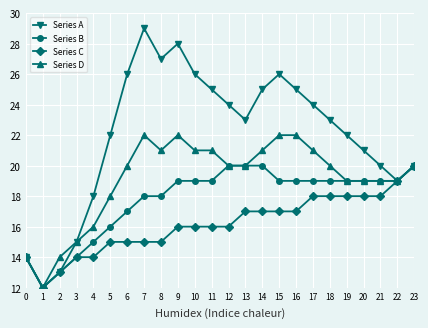

Reading left to right, what are all the values shown in this chart?

Series A: 0=14	1=12	2=13	3=15	4=18	5=22	6=26	7=29	8=27	9=28	10=26	11=25	12=24	13=23	14=25	15=26	16=25	17=24	18=23	19=22	20=21	21=20	22=19	23=20
Series B: 0=14	1=12	2=13	3=14	4=15	5=16	6=17	7=18	8=18	9=19	10=19	11=19	12=20	13=20	14=20	15=19	16=19	17=19	18=19	19=19	20=19	21=19	22=19	23=20
Series C: 0=14	1=12	2=13	3=14	4=14	5=15	6=15	7=15	8=15	9=16	10=16	11=16	12=16	13=17	14=17	15=17	16=17	17=18	18=18	19=18	20=18	21=18	22=19	23=20
Series D: 0=14	1=12	2=14	3=15	4=16	5=18	6=20	7=22	8=21	9=22	10=21	11=21	12=20	13=20	14=21	15=22	16=22	17=21	18=20	19=19	20=19	21=19	22=19	23=20